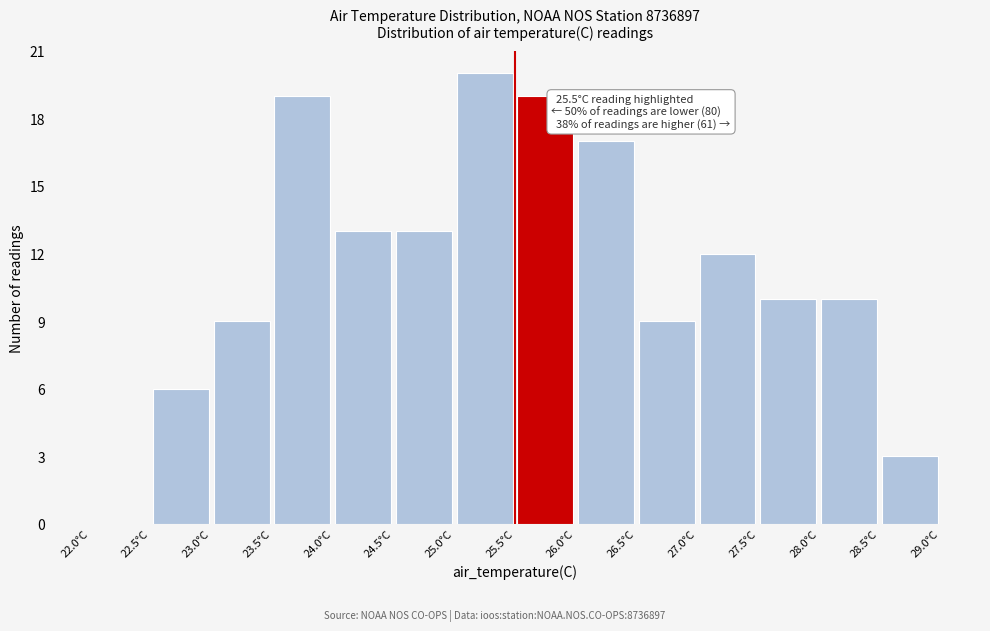

Which range on the x-axis has the tallest bar?

25.0 to 25.5